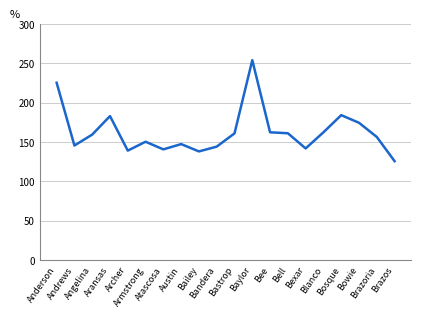

What is the sum of all values?

3259.3